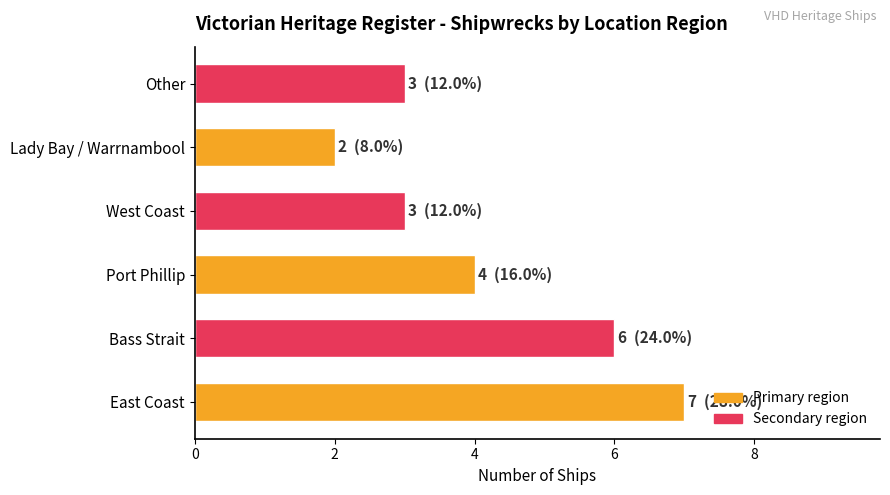

What value does the data have at Bass Strait?

6